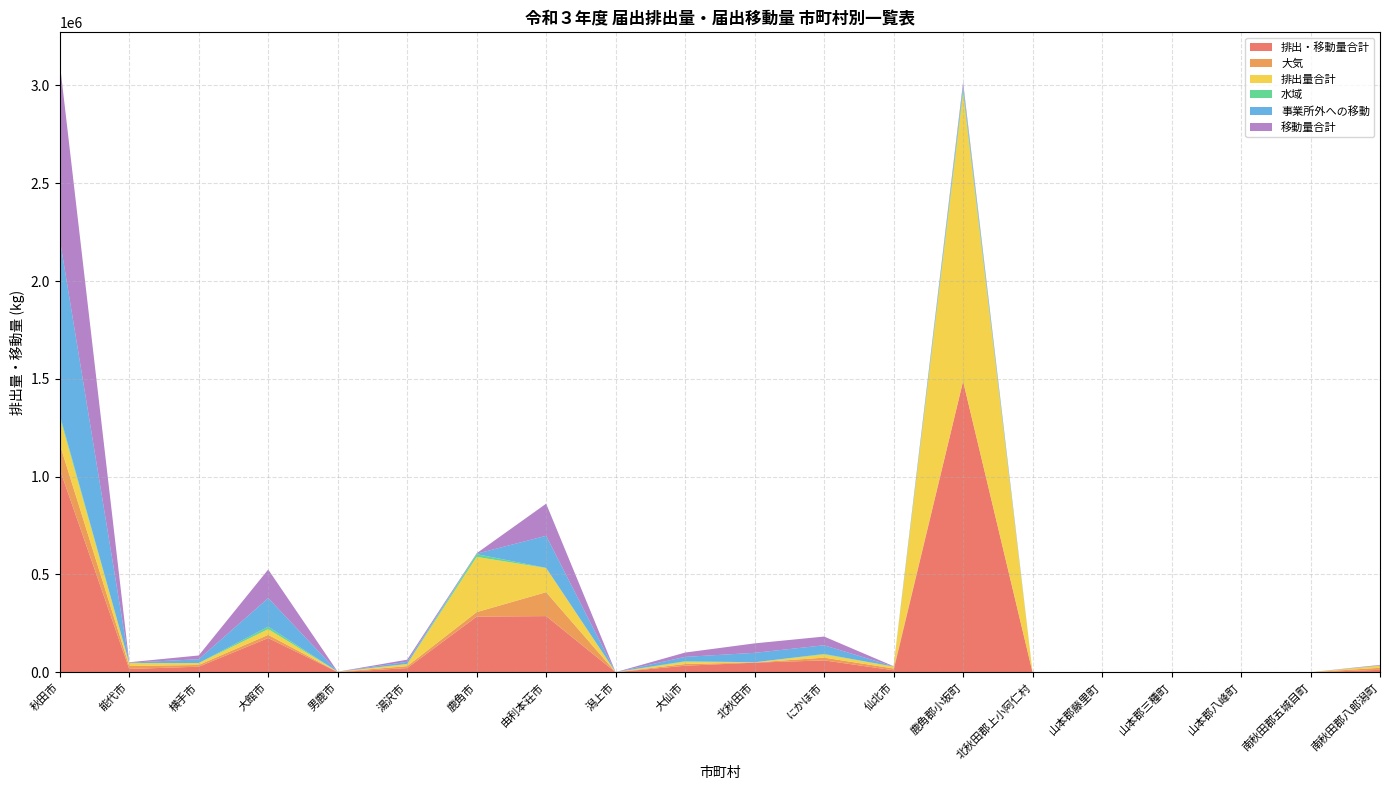

Reading left to right, extract all data points from this chart.

排出・移動量合計: 秋田市=1038454	能代市=17140	横手市=28697	大館市=175154	男鹿市=1046	湯沢市=21516	鹿角市=284565	由利本荘市=287323	潟上市=317	大仙市=33650	北秋田市=49294	にかほ市=60925	仙北市=10410	鹿角郡小坂町=1487687	北秋田郡上小阿仁村=37	山本郡藤里町=169	山本郡三種町=445	山本郡八峰町=107	南秋田郡五城目町=216	南秋田郡八郎潟町=12655
大気: 秋田市=127666	能代市=14907	横手市=8775	大館市=16434	男鹿市=1045	湯沢市=10041	鹿角市=23111	由利本荘市=122224	潟上市=290	大仙市=8801	北秋田市=859	にかほ市=14091	仙北市=9184	鹿角郡小坂町=201	北秋田郡上小阿仁村=0	山本郡藤里町=57	山本郡三種町=445	山本郡八峰町=101	南秋田郡五城目町=216	南秋田郡八郎潟町=10516
排出量合計: 秋田市=139030	能代市=15038	横手市=9505	大館市=29124	男鹿市=1046	湯沢市=10601	鹿角市=282265	由利本荘市=123213	潟上市=317	大仙市=11560	北秋田市=994	にかほ市=16428	仙北市=9440	鹿角郡小坂町=1471587	北秋田郡上小阿仁村=37	山本郡藤里町=169	山本郡三種町=445	山本郡八峰町=107	南秋田郡五城目町=216	南秋田郡八郎潟町=10521
水域: 秋田市=11364	能代市=131	横手市=730	大館市=12690	男鹿市=1	湯沢市=560	鹿角市=14003	由利本荘市=989	潟上市=27	大仙市=2759	北秋田市=135	にかほ市=2337	仙北市=255	鹿角郡小坂町=24376	北秋田郡上小阿仁村=37	山本郡藤里町=112	山本郡三種町=0	山本郡八峰町=6	南秋田郡五城目町=0	南秋田郡八郎潟町=5
事業所外への移動: 秋田市=899424	能代市=2102	横手市=19192	大館市=146030	男鹿市=0	湯沢市=10915	鹿角市=2300	由利本荘市=164110	潟上市=0	大仙市=22090	北秋田市=48300	にかほ市=44497	仙北市=970	鹿角郡小坂町=16100	北秋田郡上小阿仁村=0	山本郡藤里町=0	山本郡三種町=0	山本郡八峰町=0	南秋田郡五城目町=0	南秋田郡八郎潟町=2134
移動量合計: 秋田市=899425	能代市=2102	横手市=19192	大館市=146030	男鹿市=0	湯沢市=10915	鹿角市=2300	由利本荘市=164110	潟上市=0	大仙市=22090	北秋田市=48300	にかほ市=44497	仙北市=970	鹿角郡小坂町=16100	北秋田郡上小阿仁村=0	山本郡藤里町=0	山本郡三種町=0	山本郡八峰町=0	南秋田郡五城目町=0	南秋田郡八郎潟町=2134